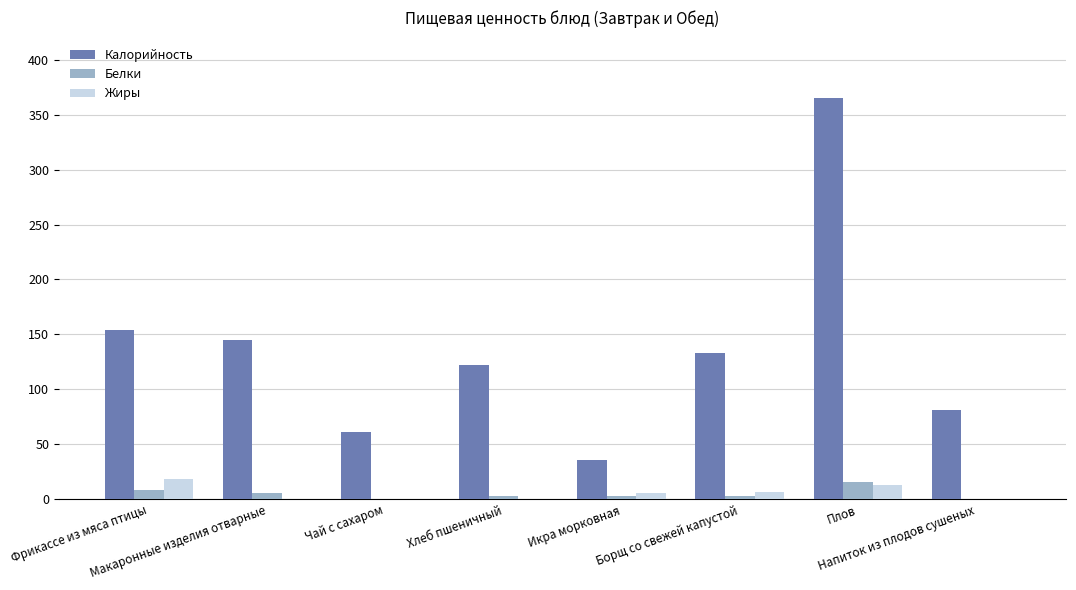

Are the bars horizontal?

No